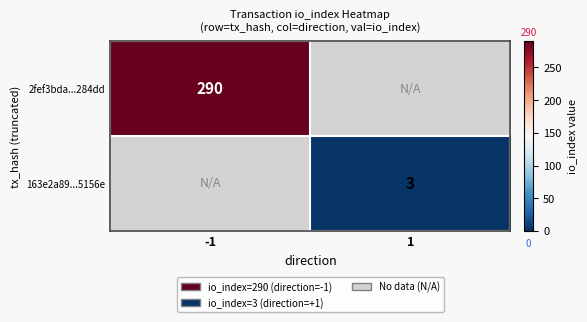

Which label corresponds to the largest value in the chart?

-1